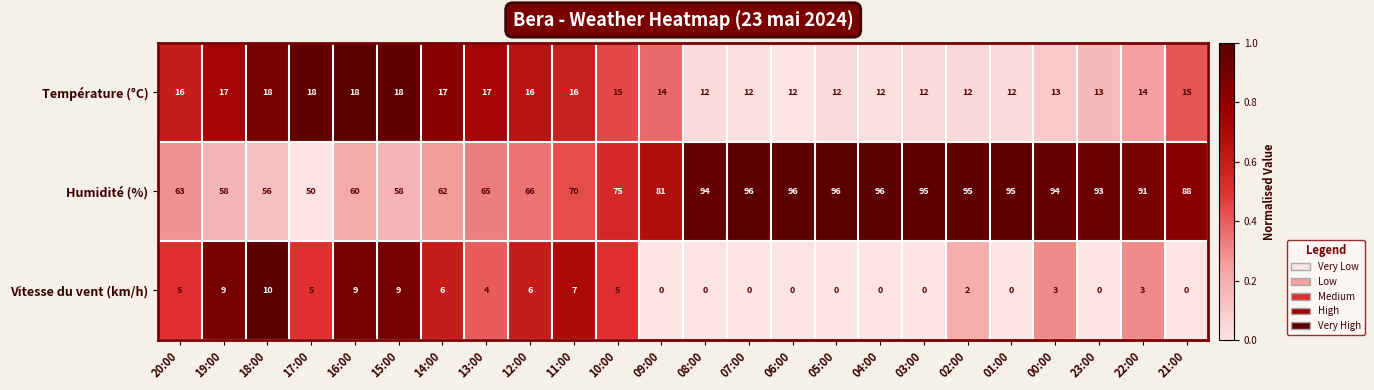

What is the difference between the highest and lowest values at 21:00?

88